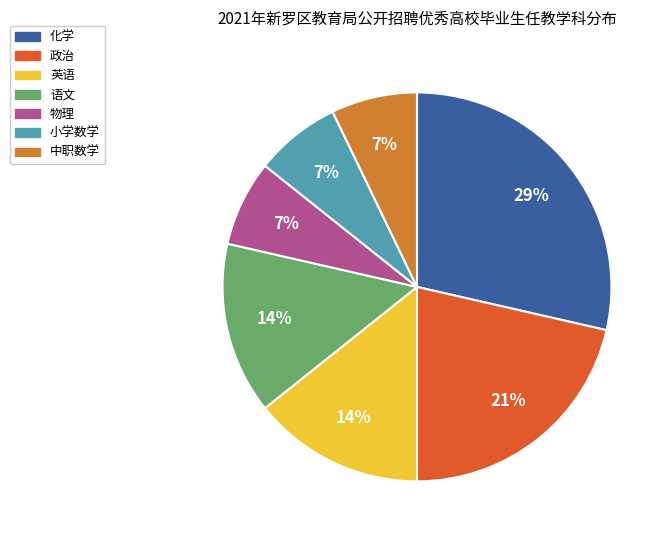

To the nearest percent, what is the average slice percentage?

14%